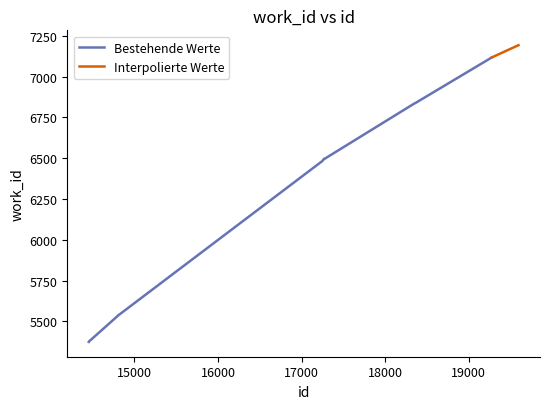

Is it true that the value at 17273 is 9635?

False